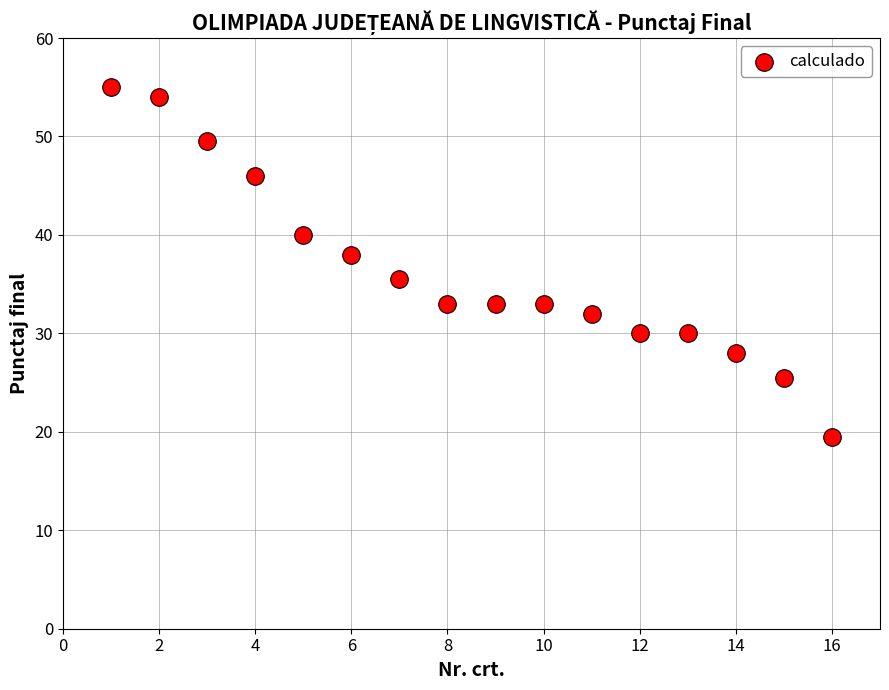

What is the range of Y values (max minus min)?

35.5